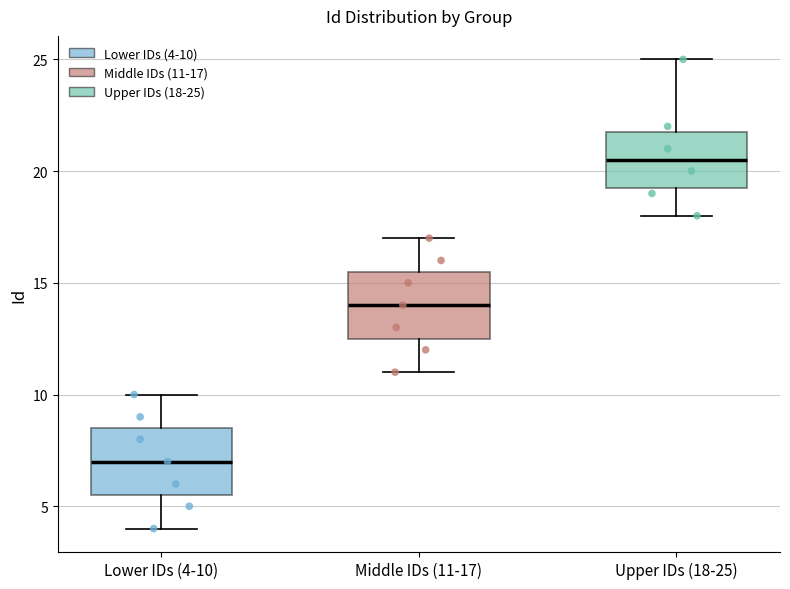

Reading left to right, transcribe this box plot: for each box, give where its median line is, the range the box spans, and where its two whiskers end, as read against the y-axis. The values are not printed on the chart, so give them approximately, as read against the axis.

Lower IDs (4-10): median 7.0, box 5.5 to 8.5, whiskers 4.0 to 10.0
Middle IDs (11-17): median 14.0, box 12.5 to 15.5, whiskers 11.0 to 17.0
Upper IDs (18-25): median 20.5, box 19.5 to 22.0, whiskers 18.0 to 25.0